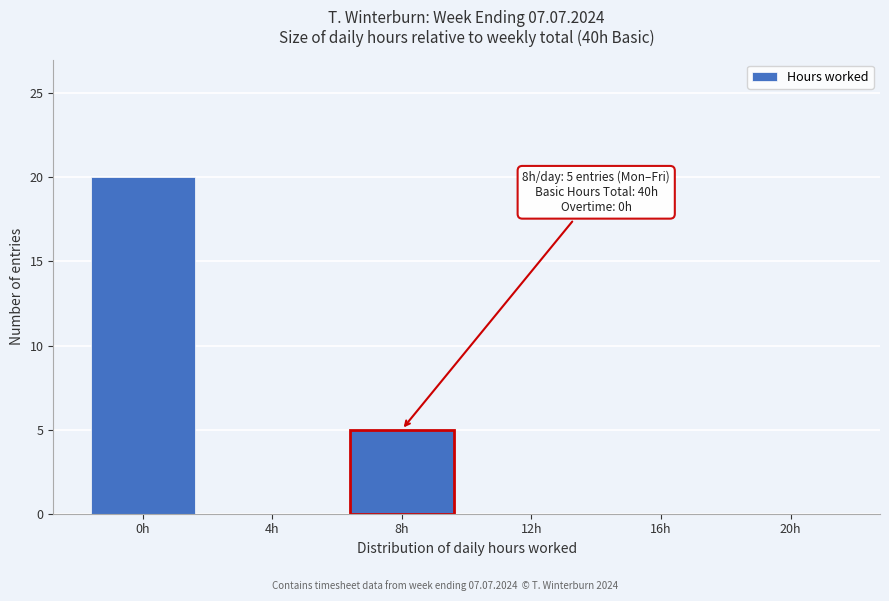

Reading left to right, transcribe all the data shown in this chart.

0h=20	4h=0	8h=5	12h=0	16h=0	20h=0